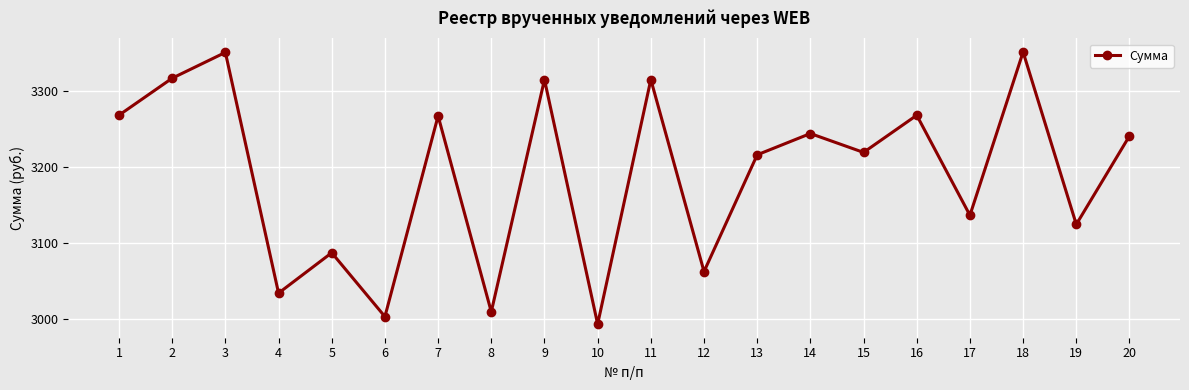

True or false: the data shows 3034.1 at 4.

True